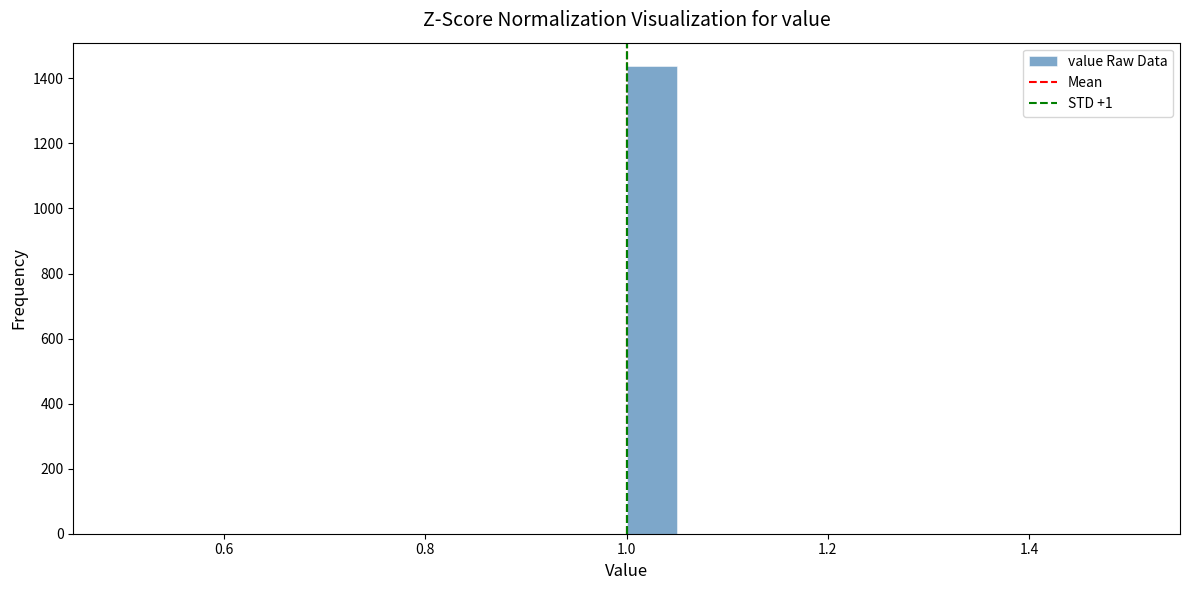

Read against the x-axis, roughly where is the centre of the tallest bar?

1.02